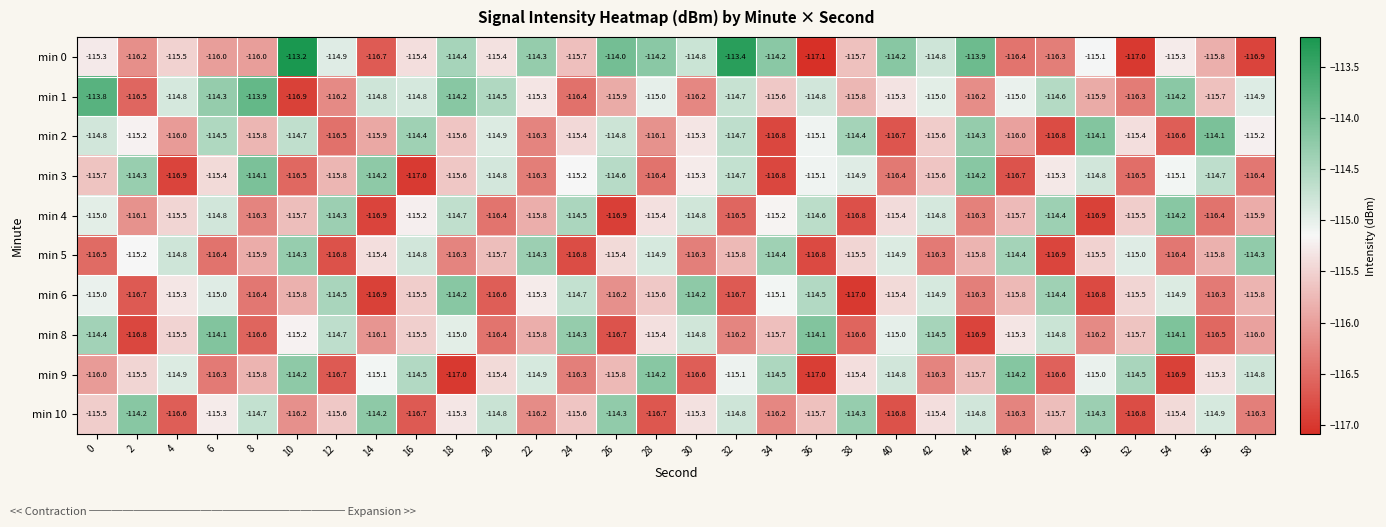

What value does the min 8 series have at 10?

-115.2